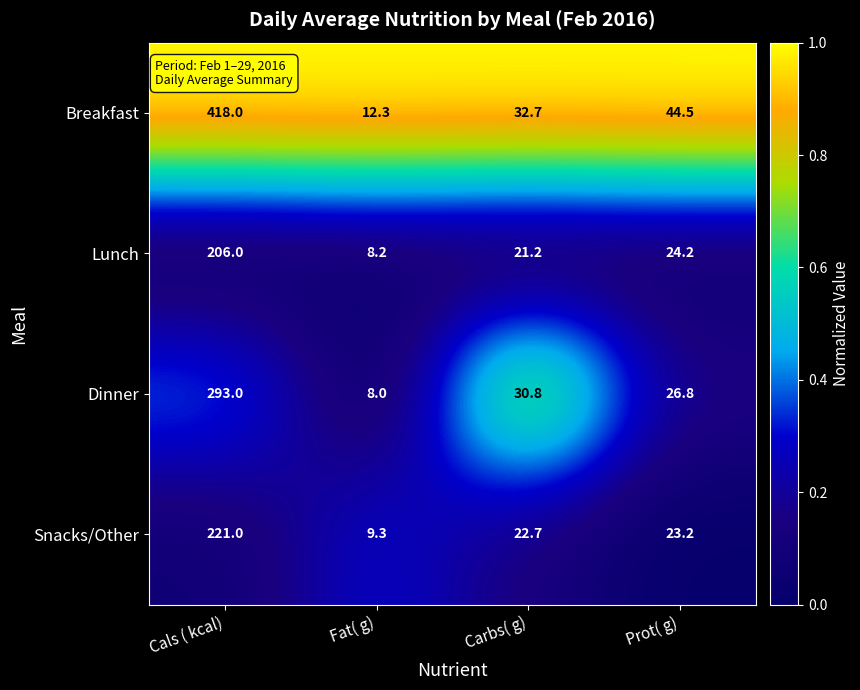

What is the average value of the Lunch series?

64.9